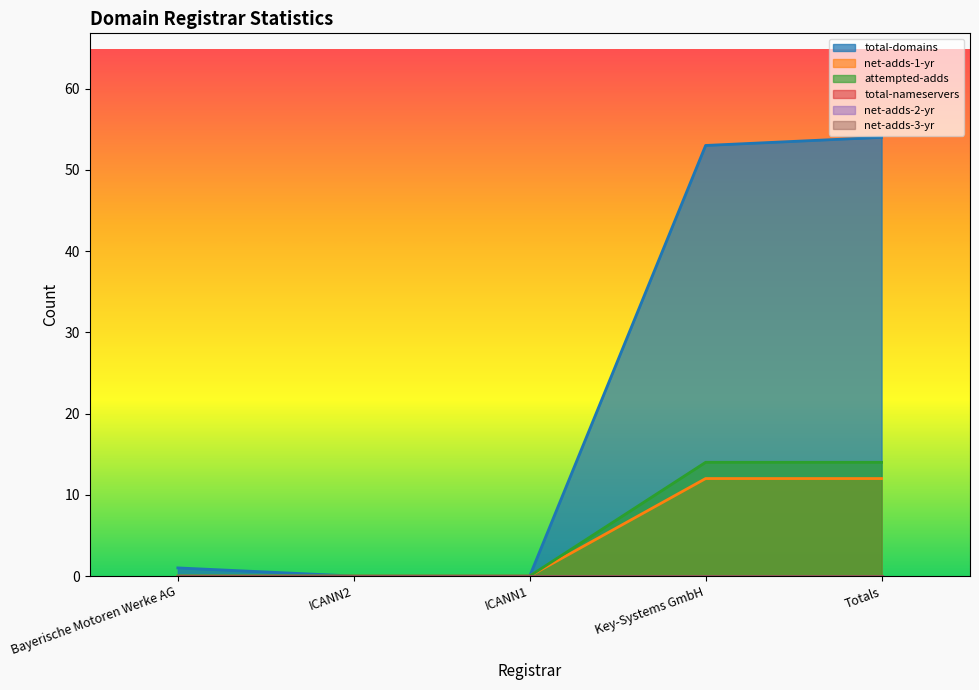

The attempted-adds series shows 23 at Key-Systems GmbH. True or false?

False